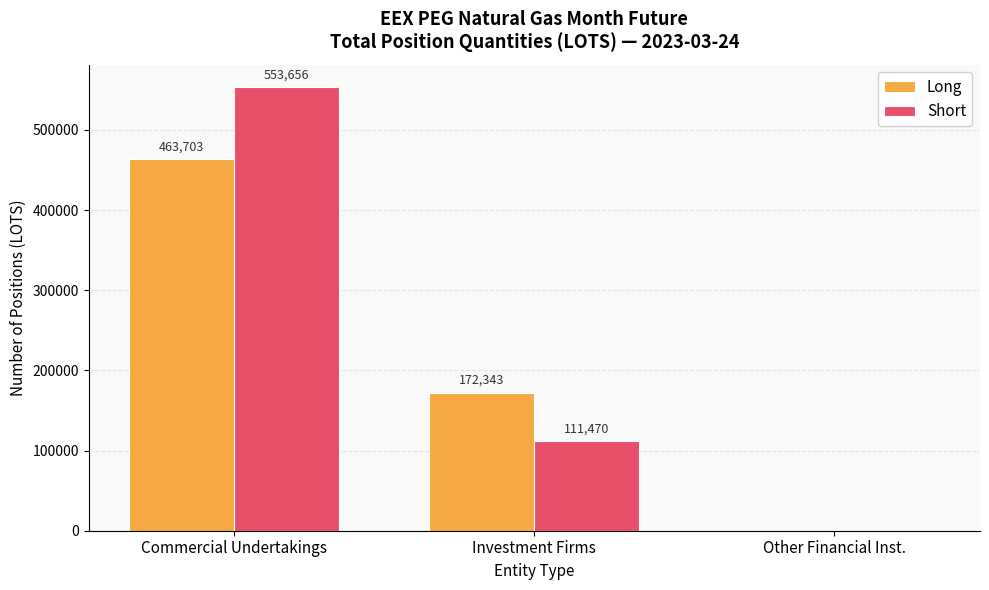

How many Short values are between 0 and 553656?

3